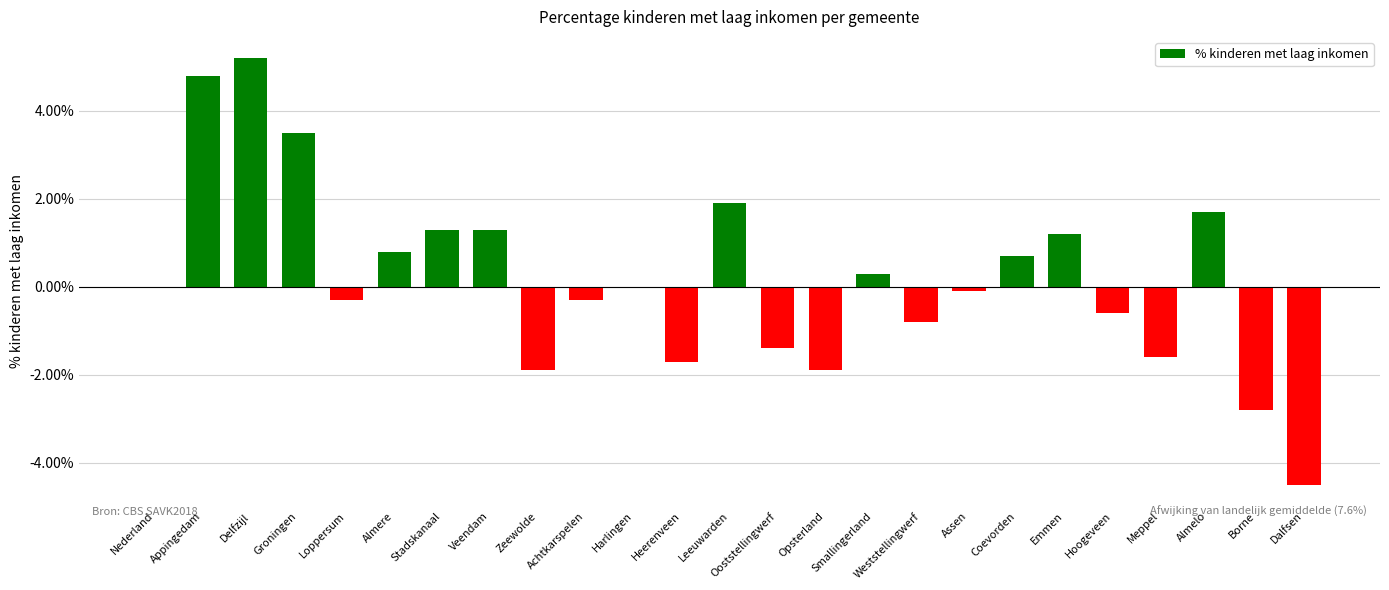

Which has a higher value, Hoogeveen or Achtkarspelen?

Achtkarspelen